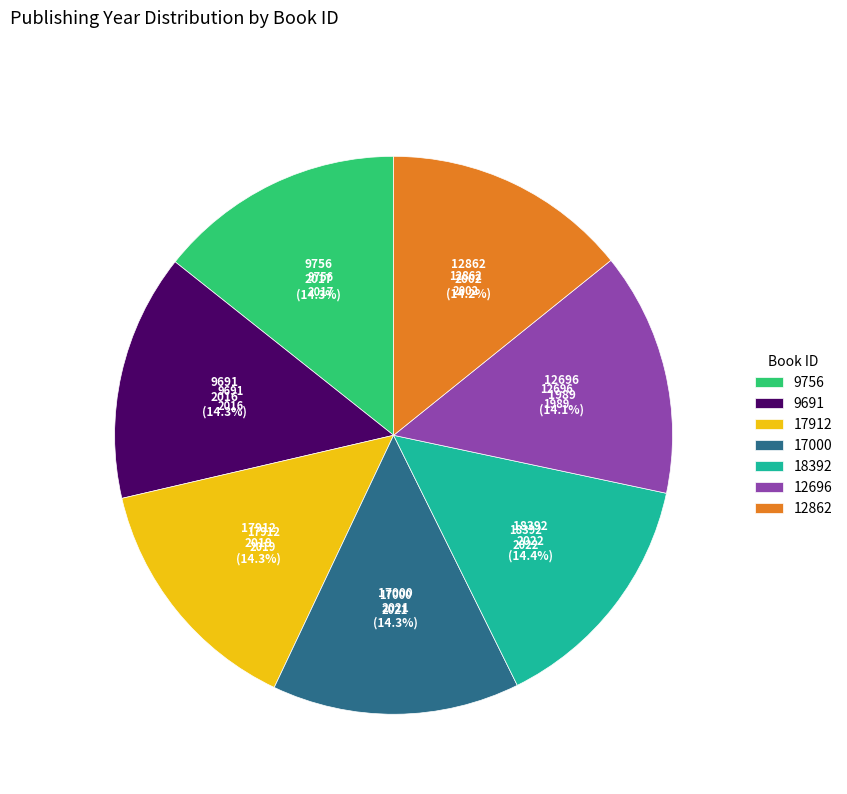

What is the ratio of the value at 9691 to the value at 12696?

1.0